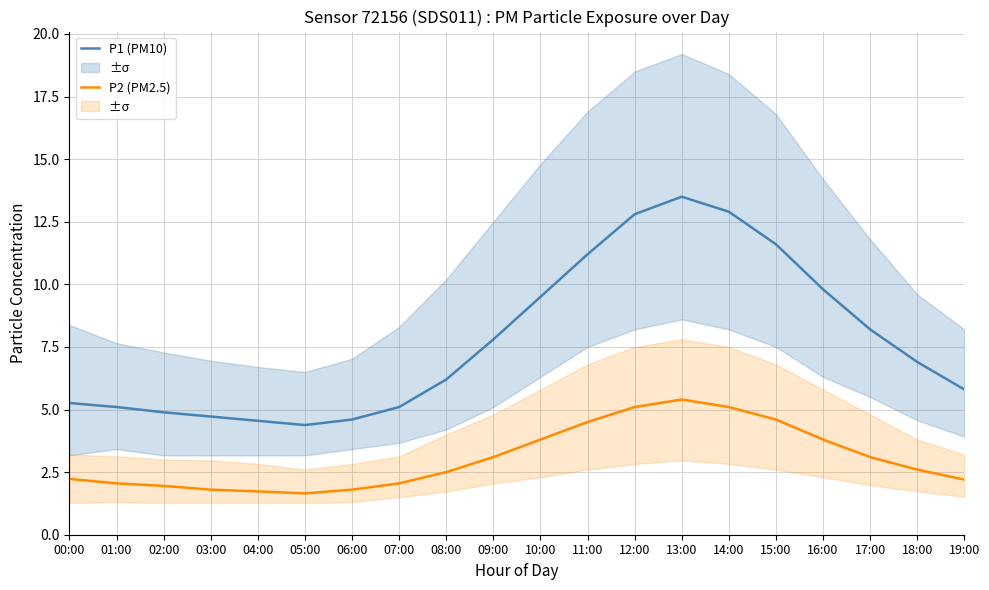

Rank the categories by P2 (PM2.5) value from highest to lowest.

13:00, 12:00, 14:00, 15:00, 11:00, 10:00, 16:00, 09:00, 17:00, 18:00, 08:00, 00:00, 19:00, 01:00, 07:00, 02:00, 03:00, 06:00, 04:00, 05:00